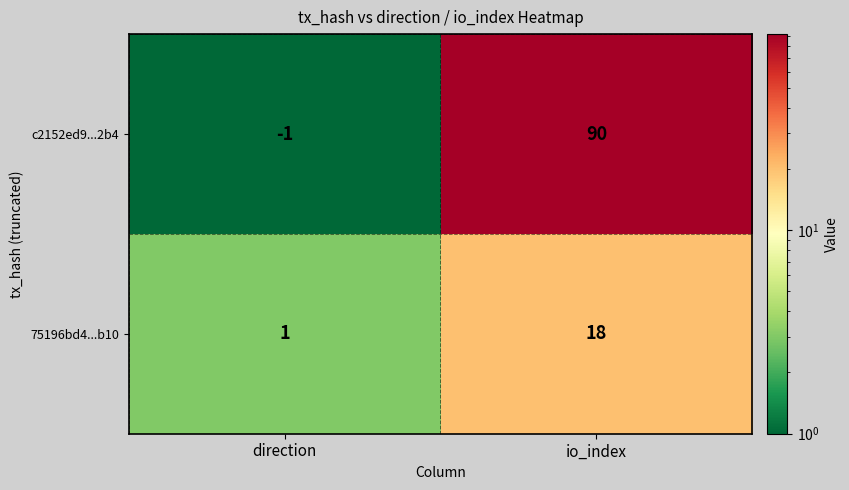

Which series has the largest total across all categories?

c2152ed9...2b4